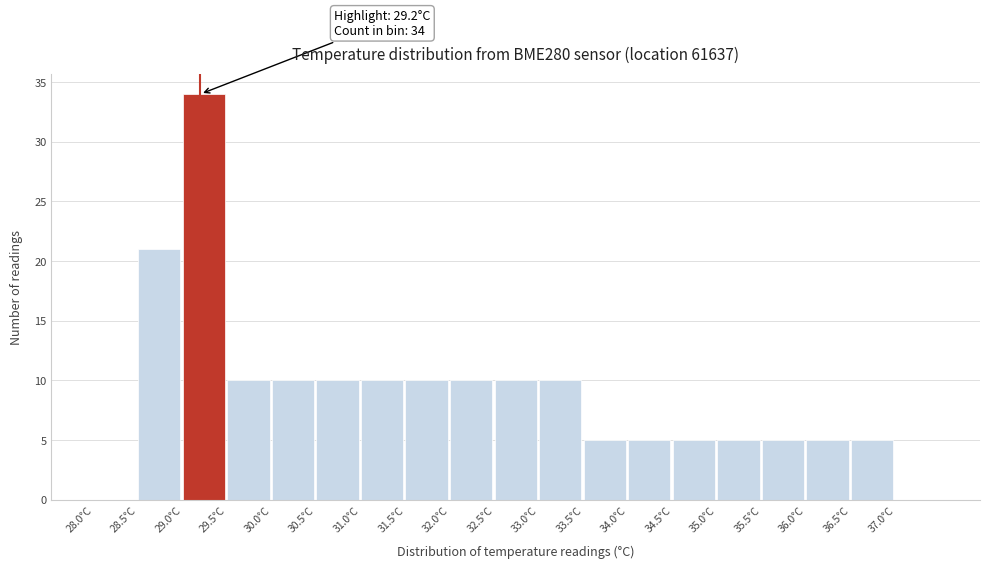

Which range on the x-axis has the tallest bar?

29.0 to 29.5